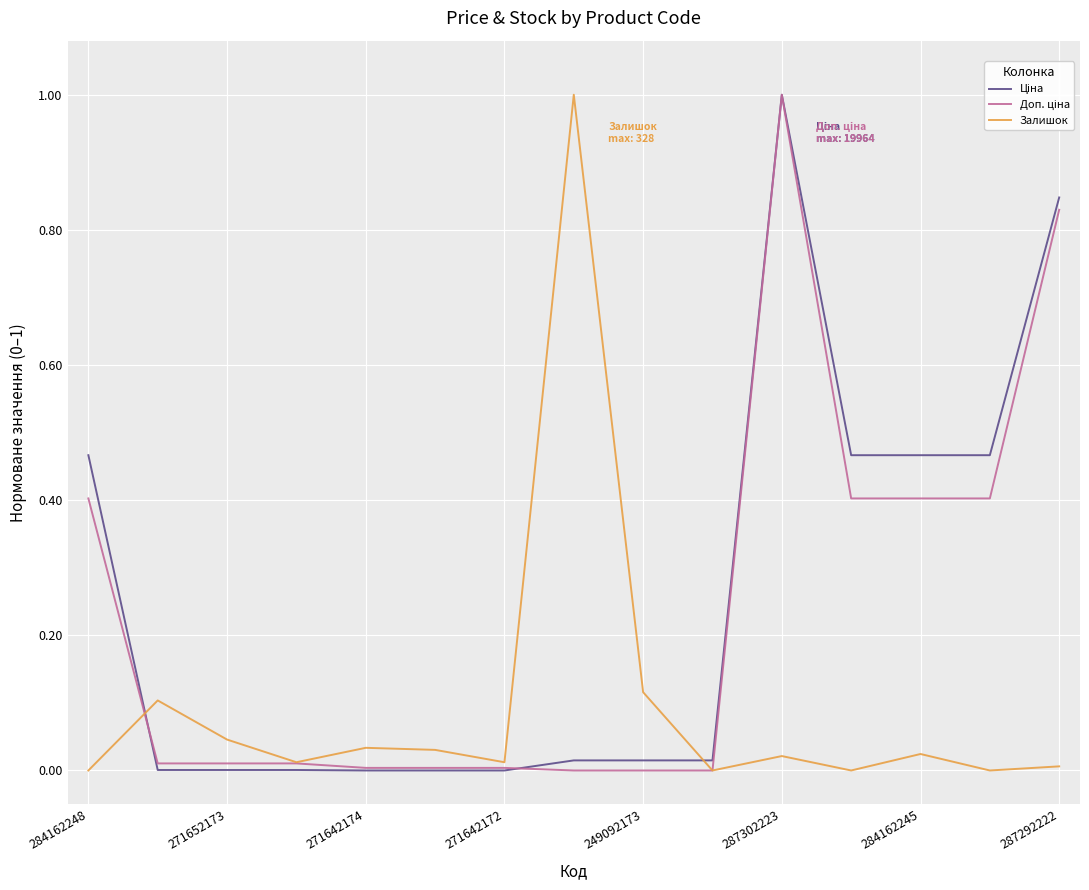

What is the maximum value shown in the chart?

1.0